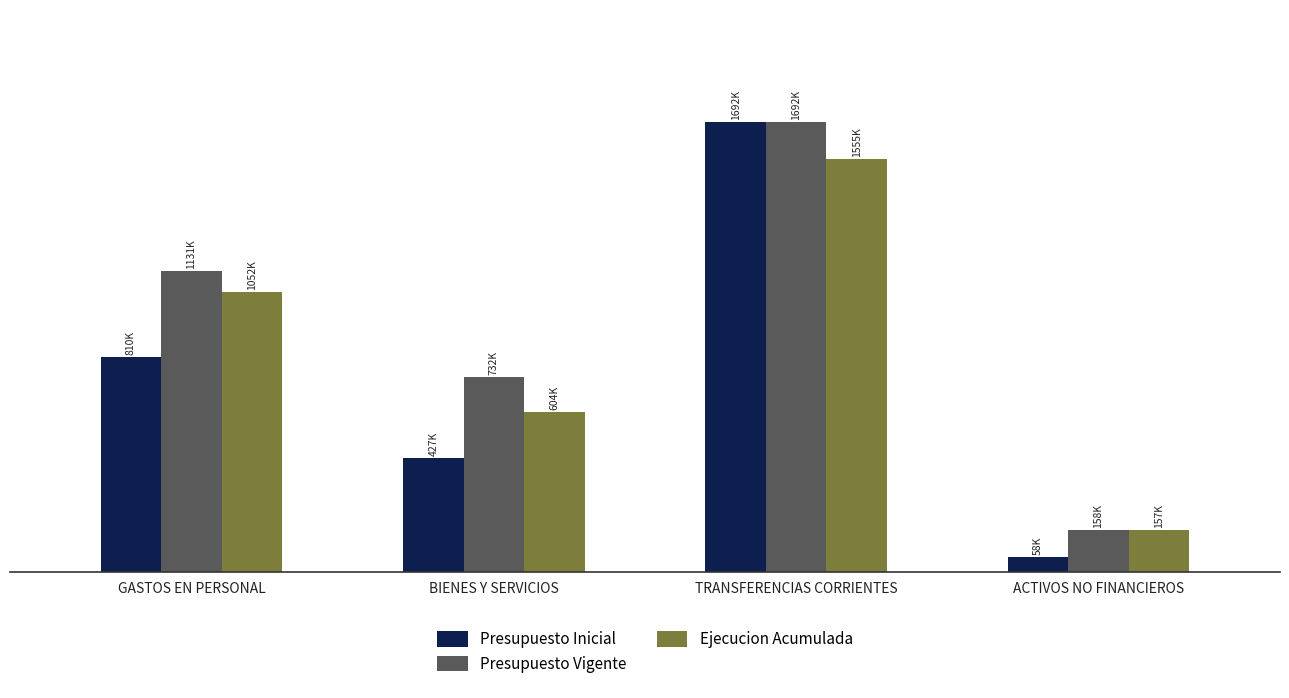

What is the total value across all series at TRANSFERENCIAS CORRIENTES?

4938276